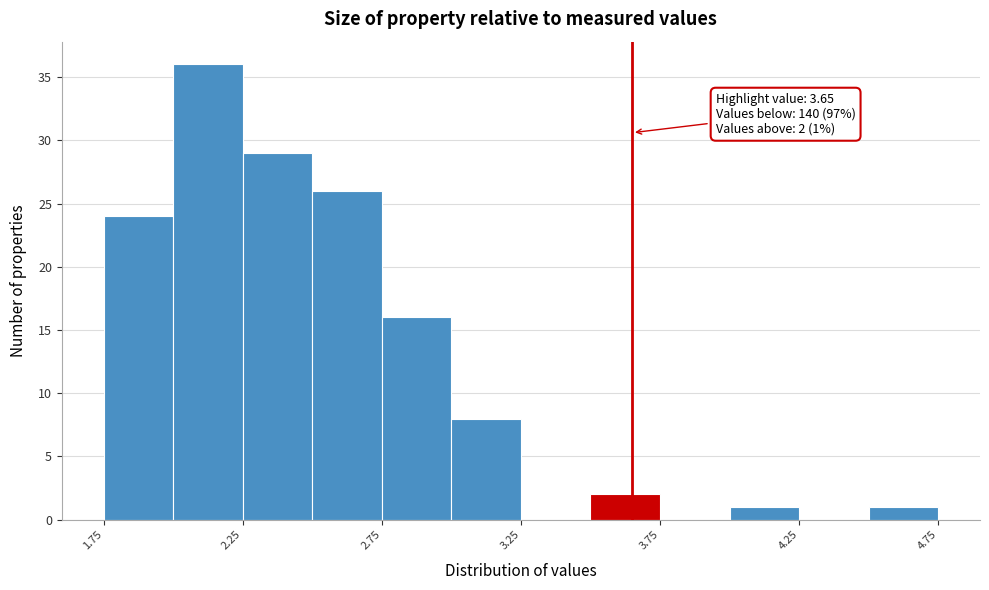

Over which range of the x-axis is the bar tallest?

2.00 to 2.25